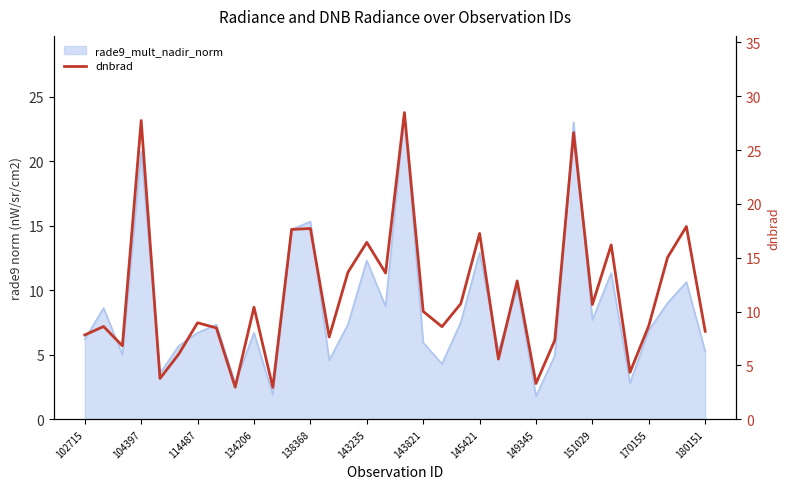

What is the value of the 8th point from the left?

8.5